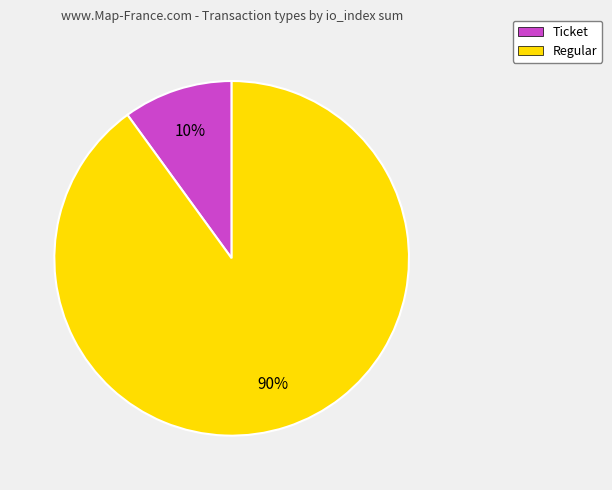

How many slices are in this pie chart?

2